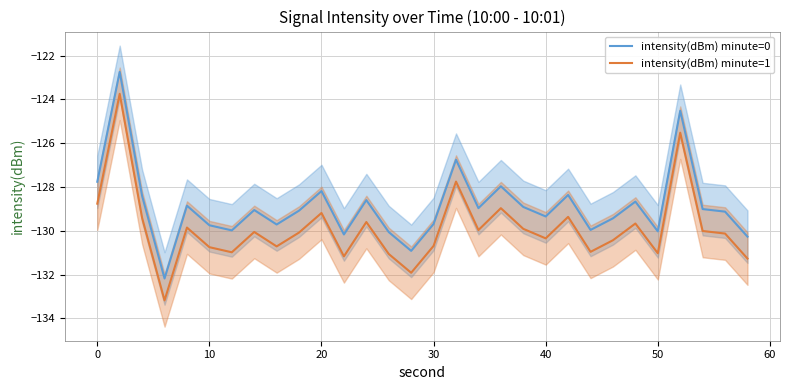

The value of intensity(dBm) minute=1 at 50 is -131.0. True or false?

True